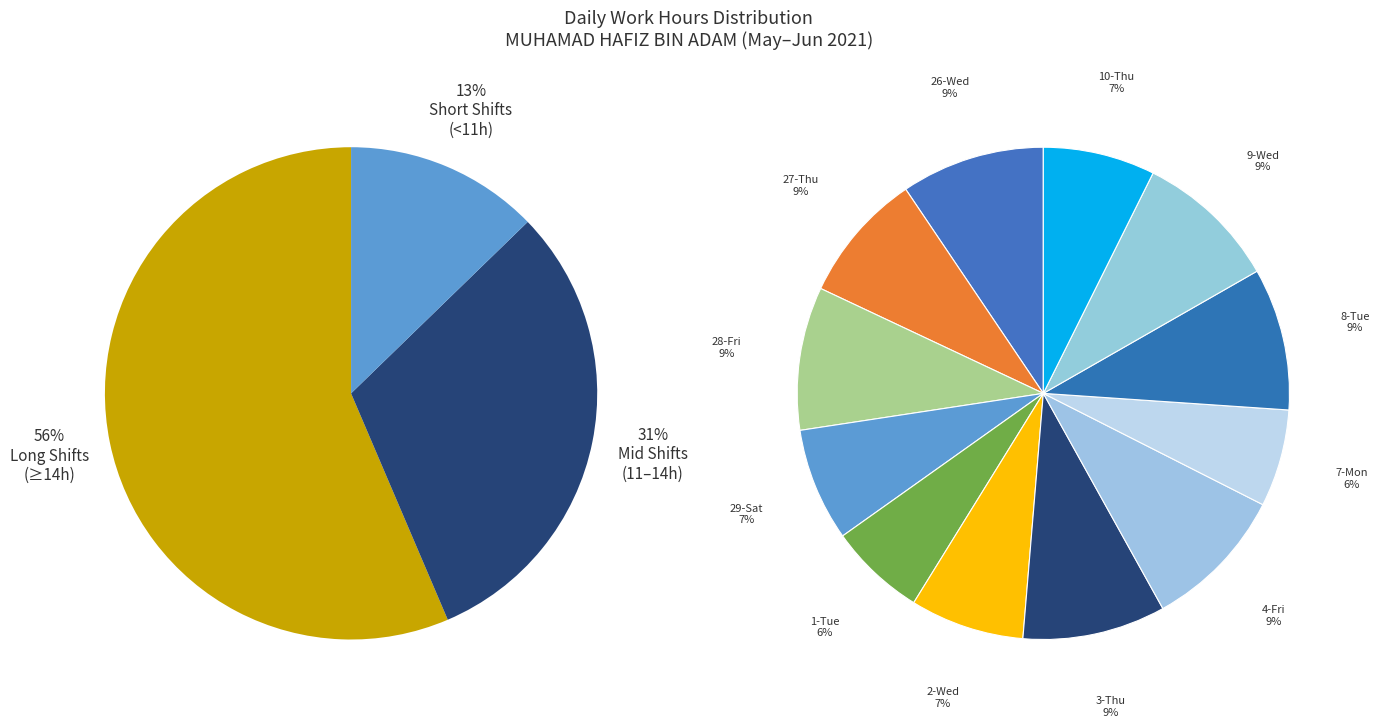

The 28-Fri slice represents 19% of the pie. True or false?

False